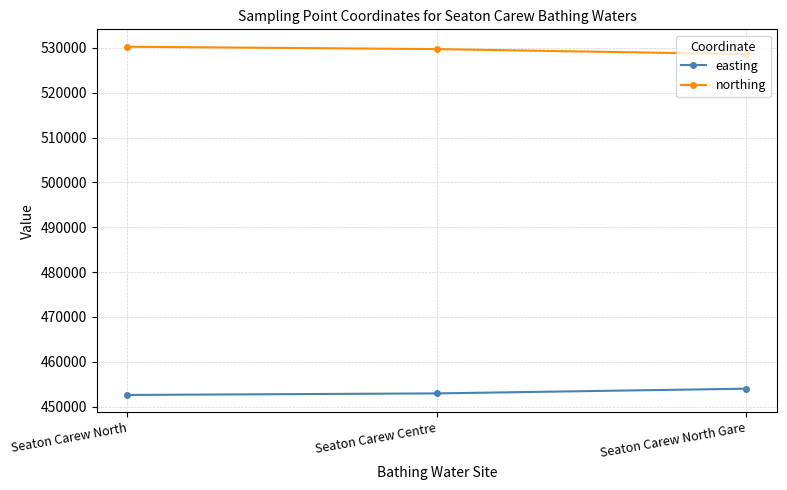

List the series in order of their overall mean, highest first.

northing, easting